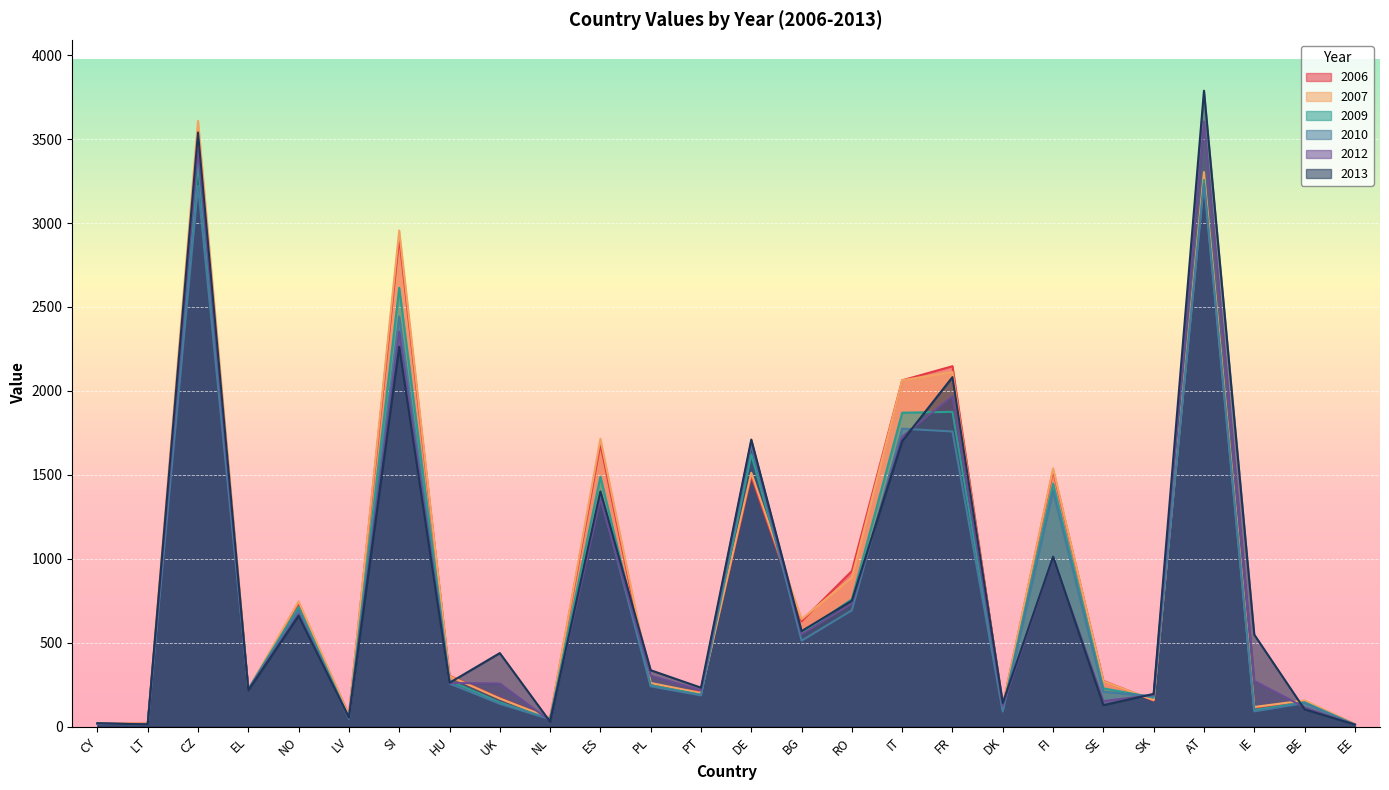

What is the spread (max minus min) of values at CZ?

387